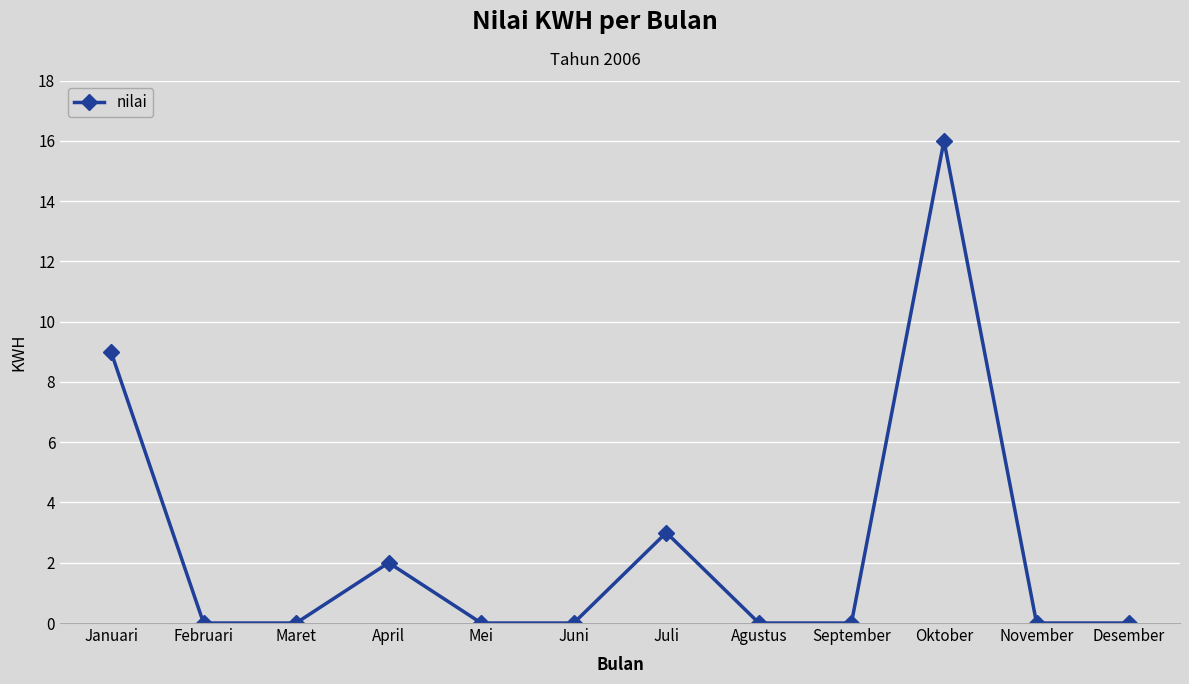

Does the chart display data point markers on the line(s)?

Yes